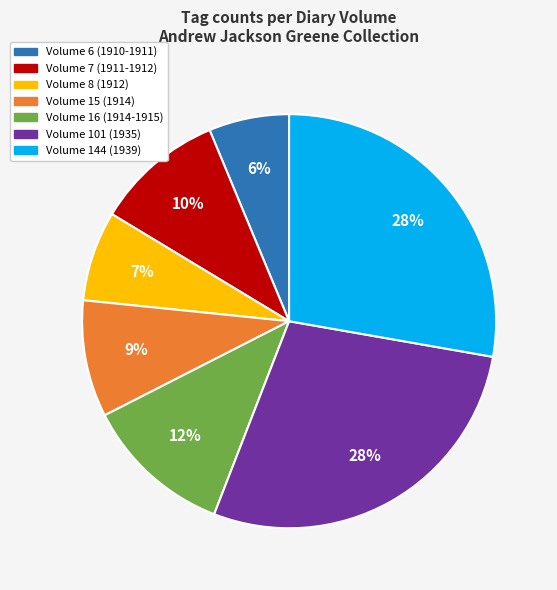

Does any single category account for the majority?

No